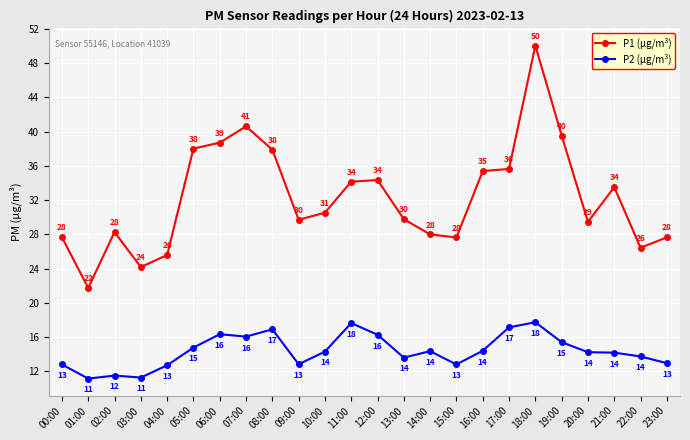

What is the value of the P2 (µg/m³) point at the 9th from the left?

16.9